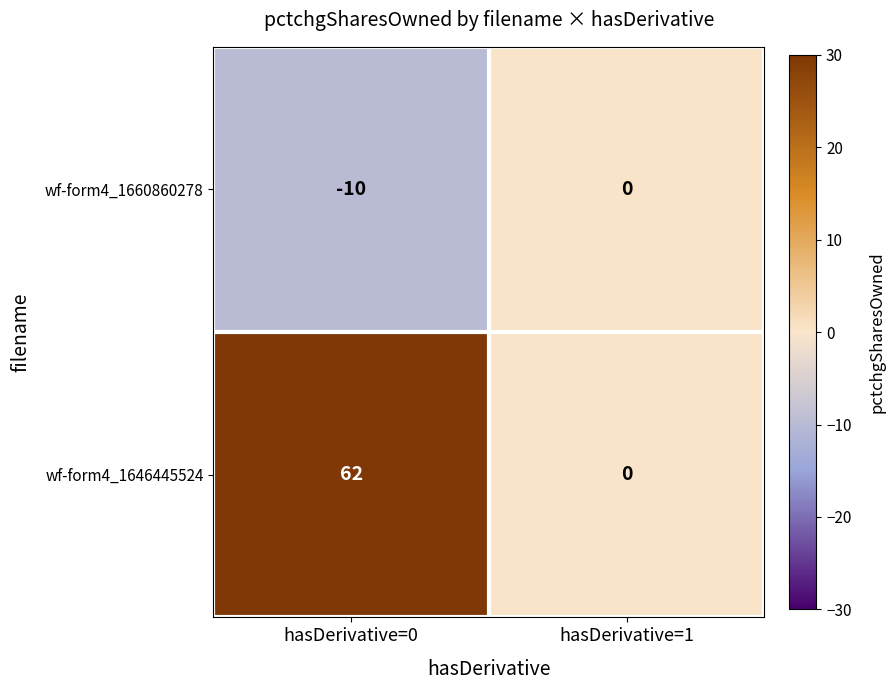

What is the difference between the highest and lowest values at hasDerivative=0?

72